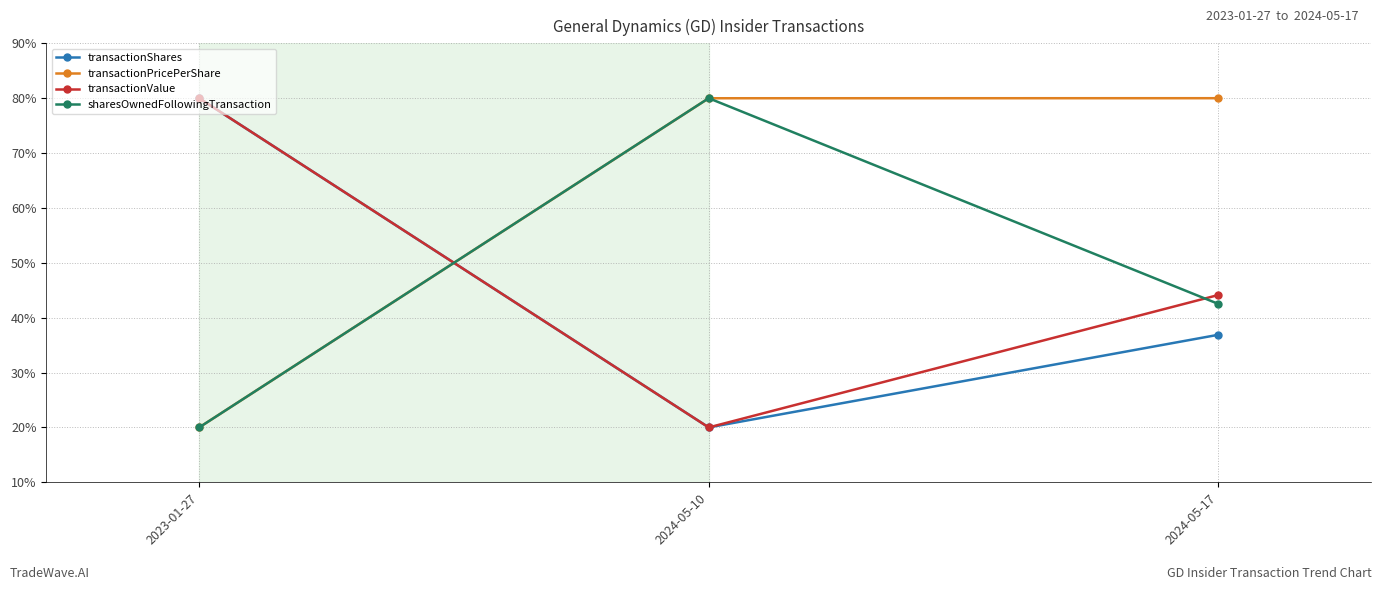

At which category is the sum across all series the highest?

2024-05-17